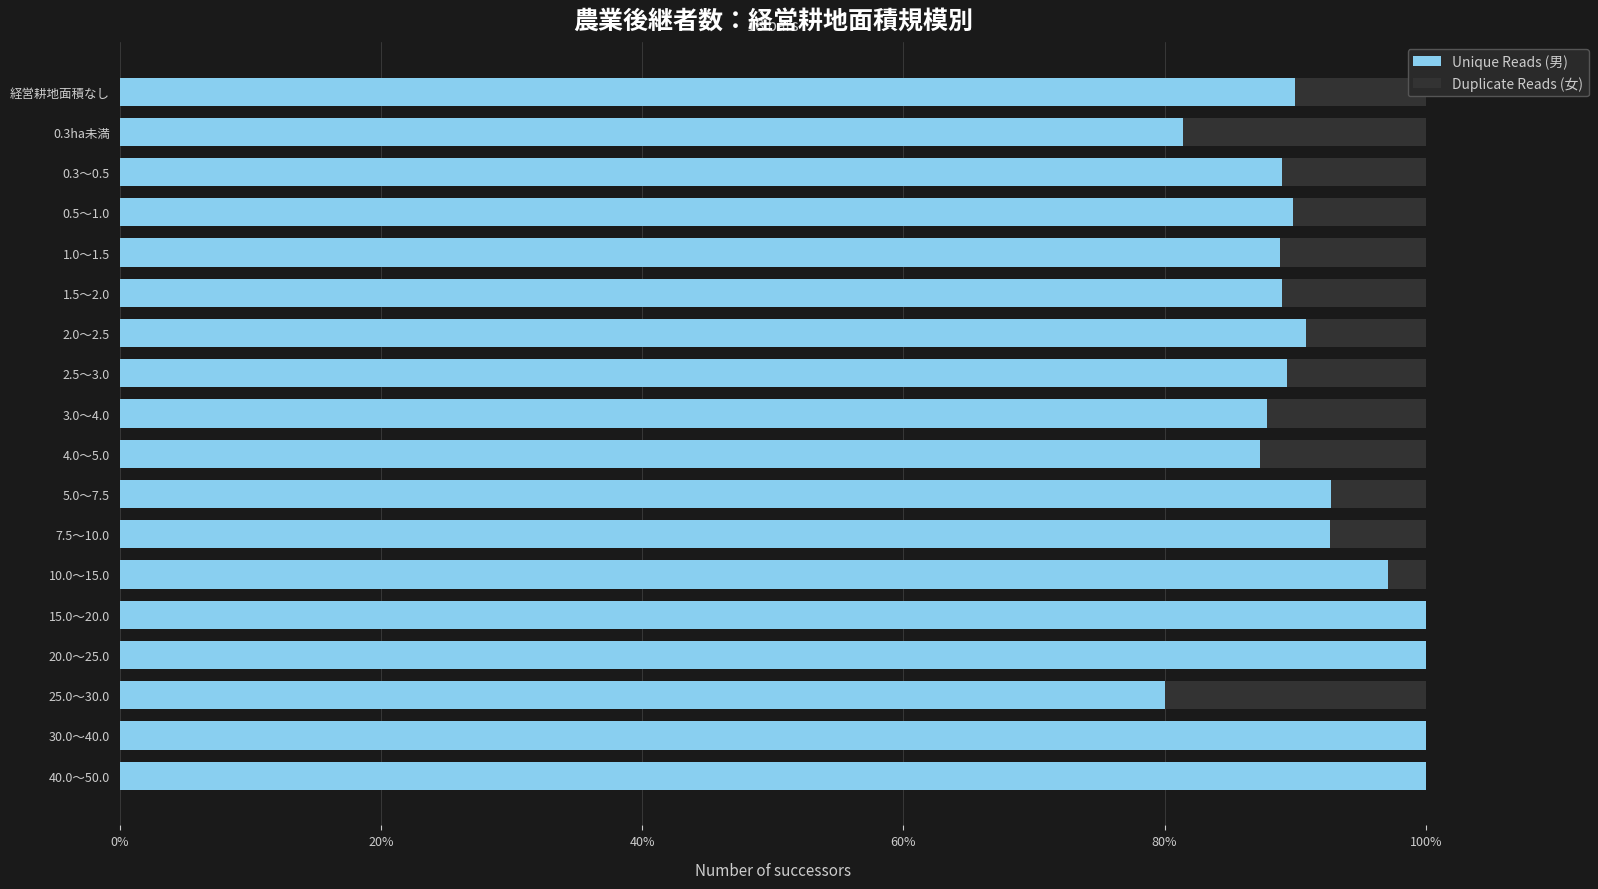

Read the Unique Reads (男) value at 30.0～40.0.

100.0